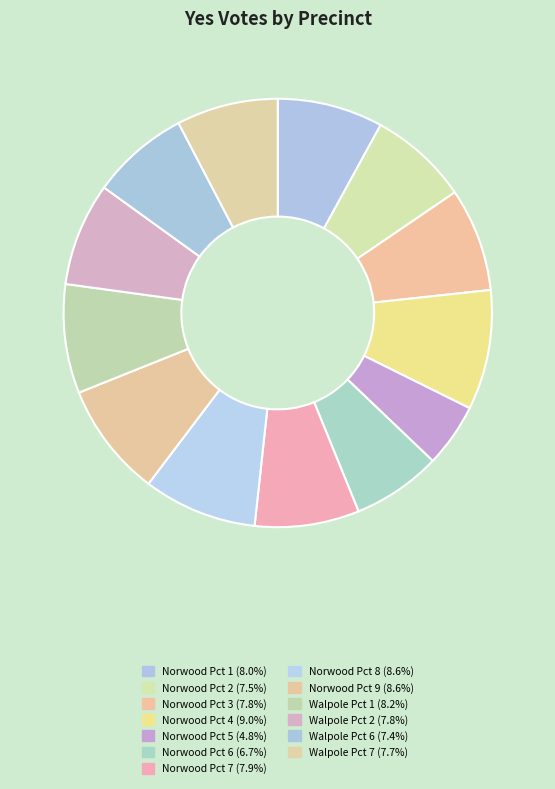

Does any single category account for the majority?

No